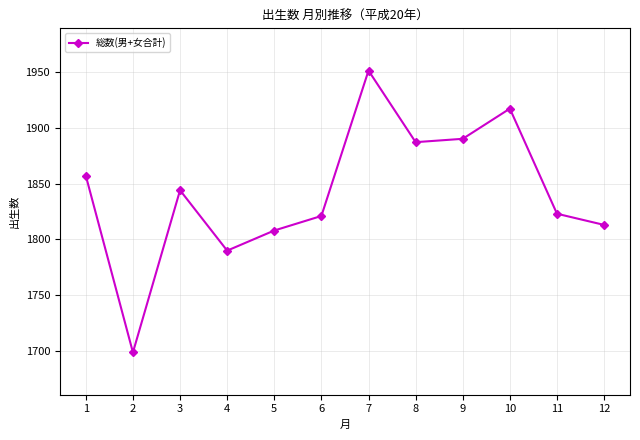

What is the value of the 1st point from the left?

1857